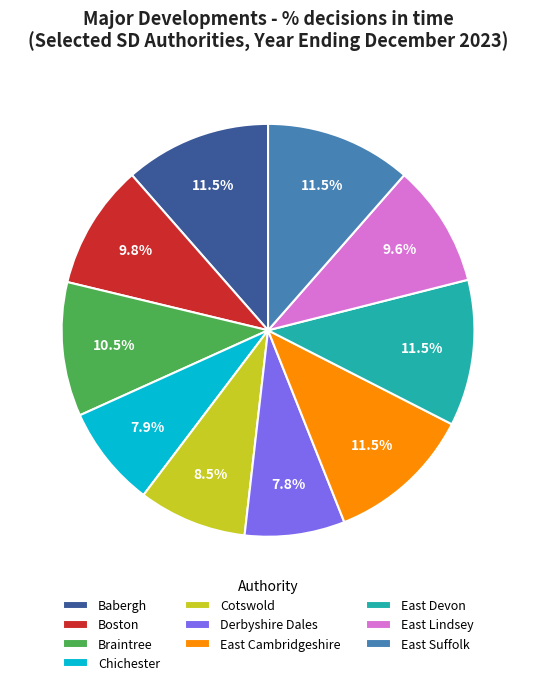

Approximately how many times larger is the value at East Devon compared to East Cambridgeshire?

1.0